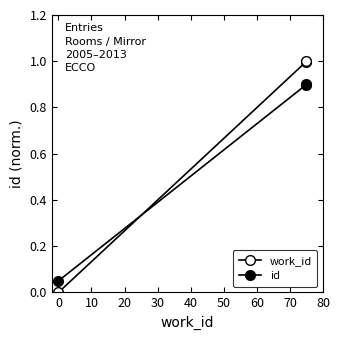

Reading left to right, what are all the values shown in this chart?

work_id: 0.0	1.0	1.0
id: 0.1	0.9	0.9